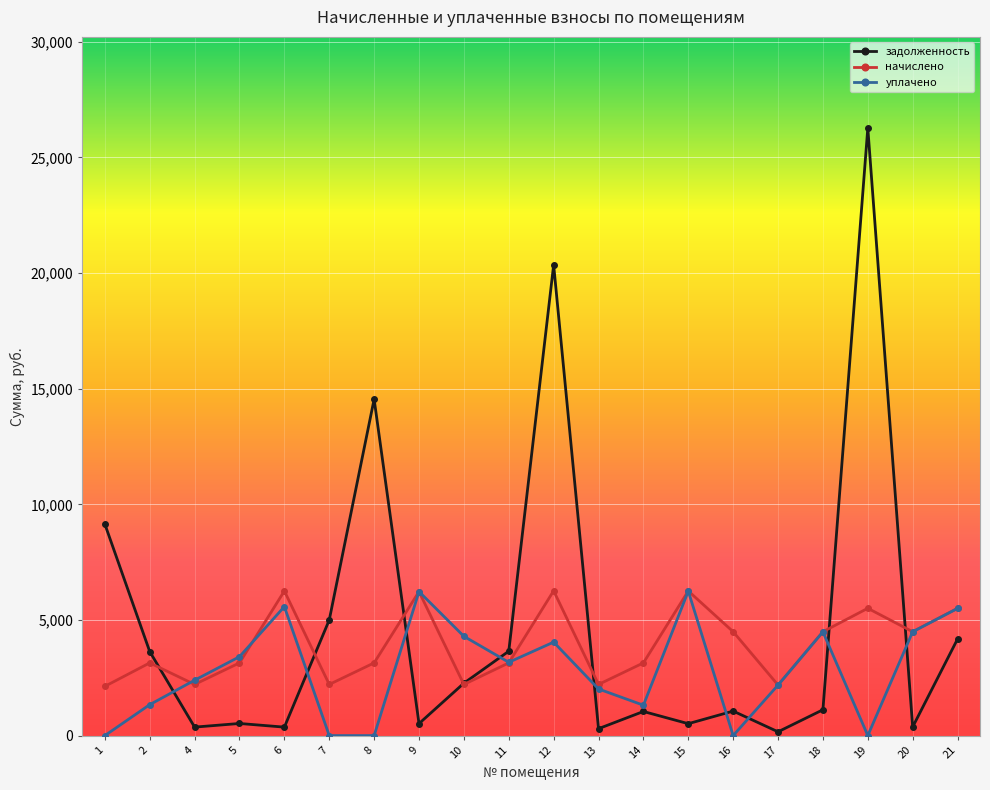

Which series has the largest range (max minus min)?

задолженность